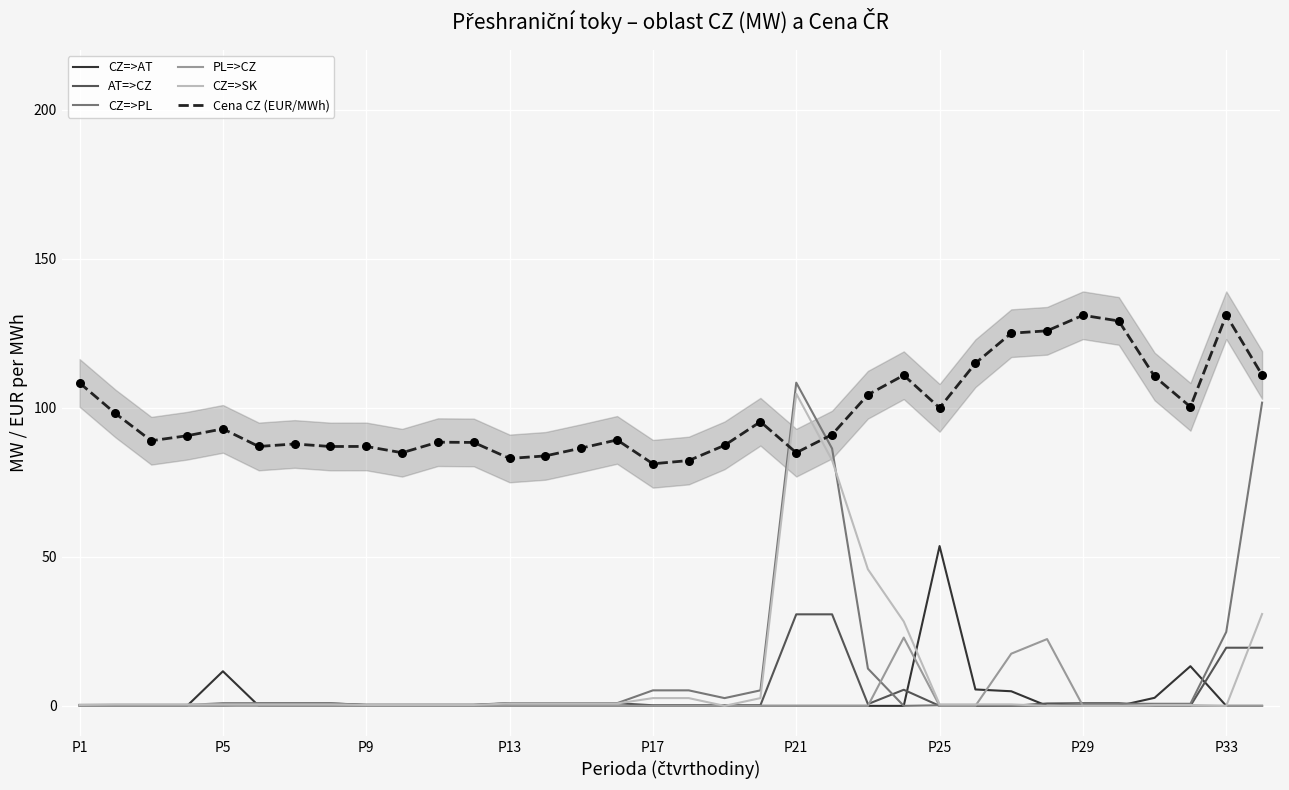

The value of PL=>CZ at P25 is 0.0. True or false?

True